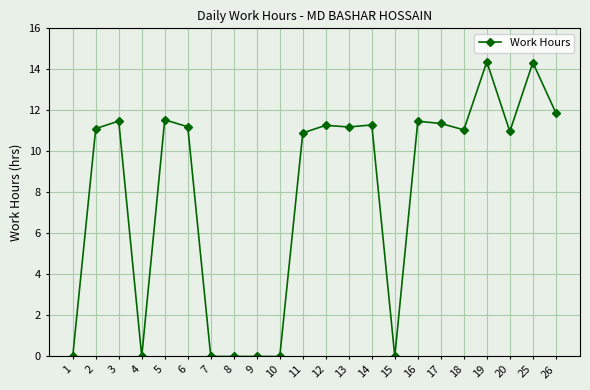

What is the sum of all values?

175.4